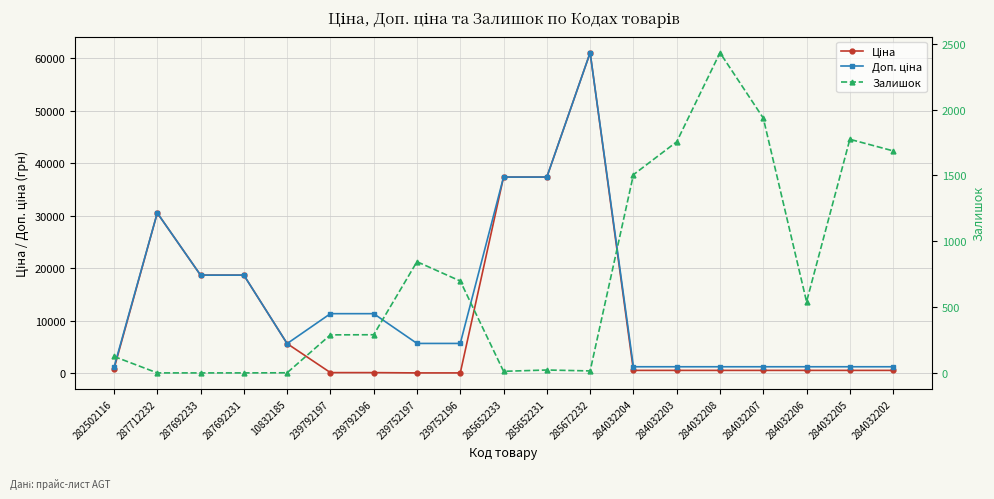

How many distinct data groups are displayed?

3